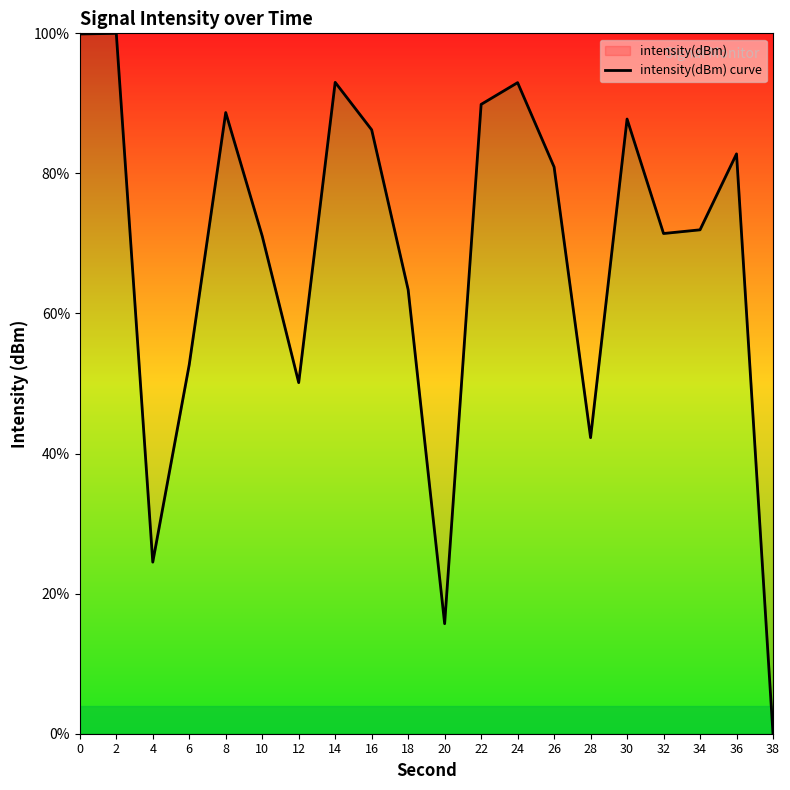

Rank the categories by value from lowest to highest.

38, 20, 4, 28, 12, 6, 18, 10, 32, 34, 26, 36, 16, 30, 8, 22, 24, 14, 0, 2